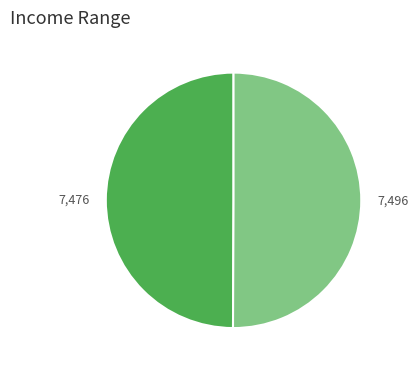

Count the number of slices in the pie.

2